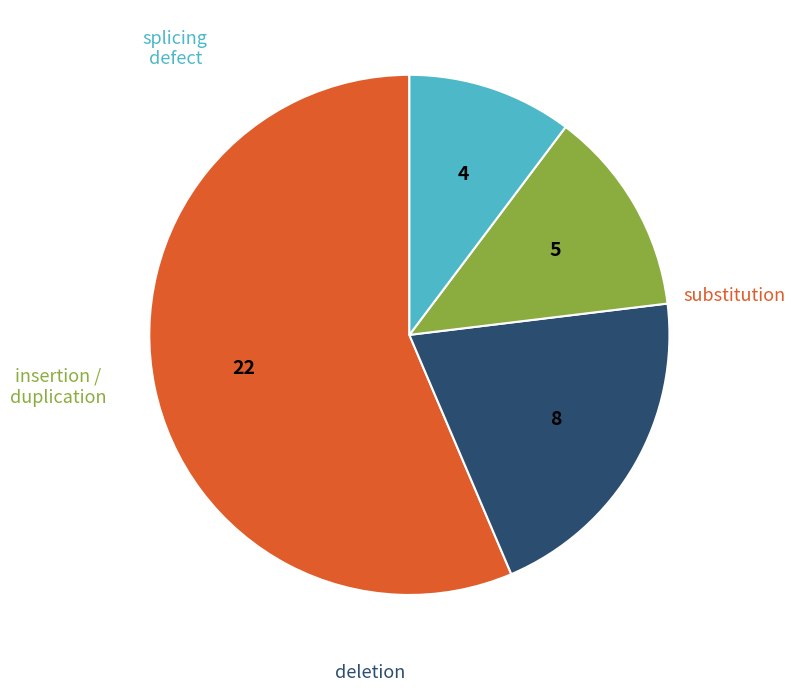

Is there any slice that represents more than half of the pie?

Yes